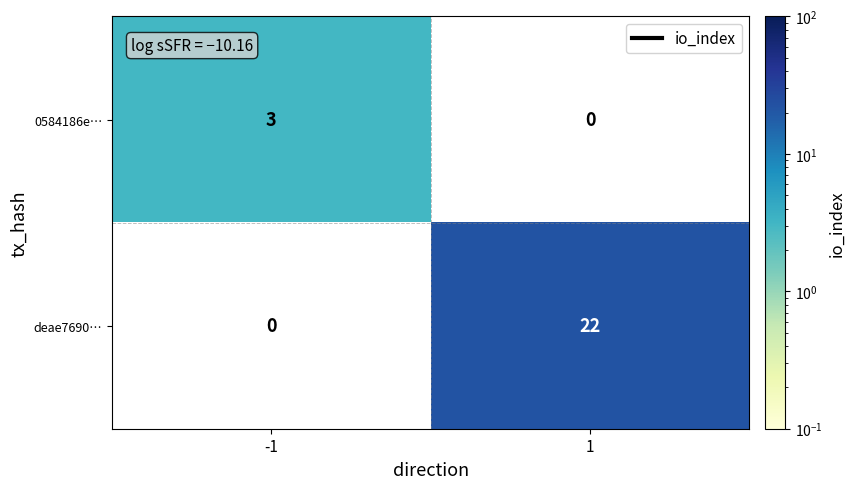

What is the highest value of the 0584186e… series?

3